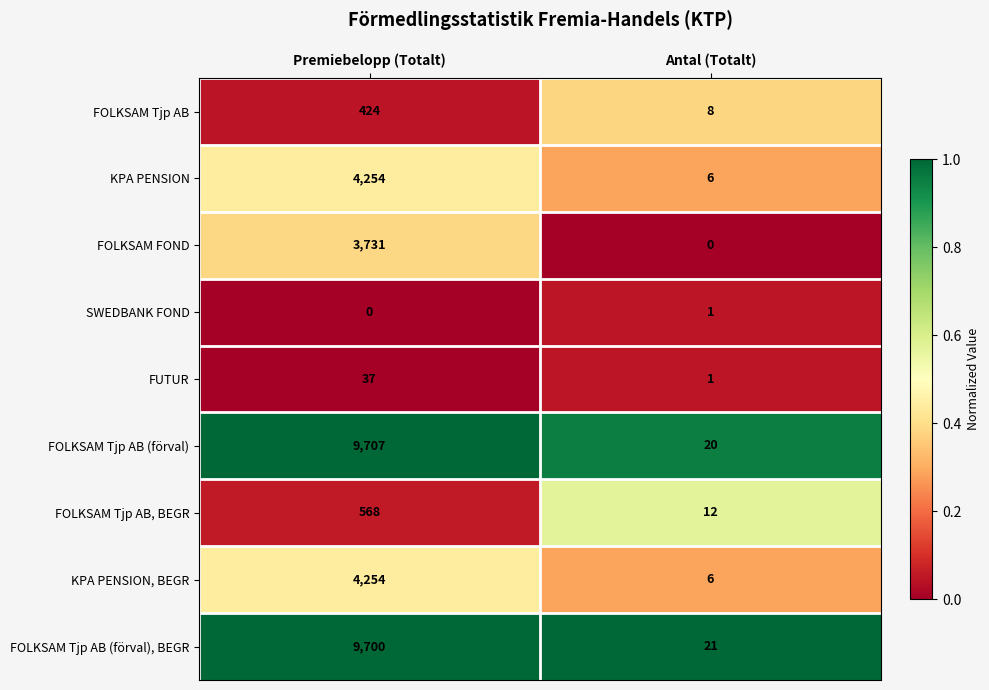

What is the maximum value for FOLKSAM FOND?

3731